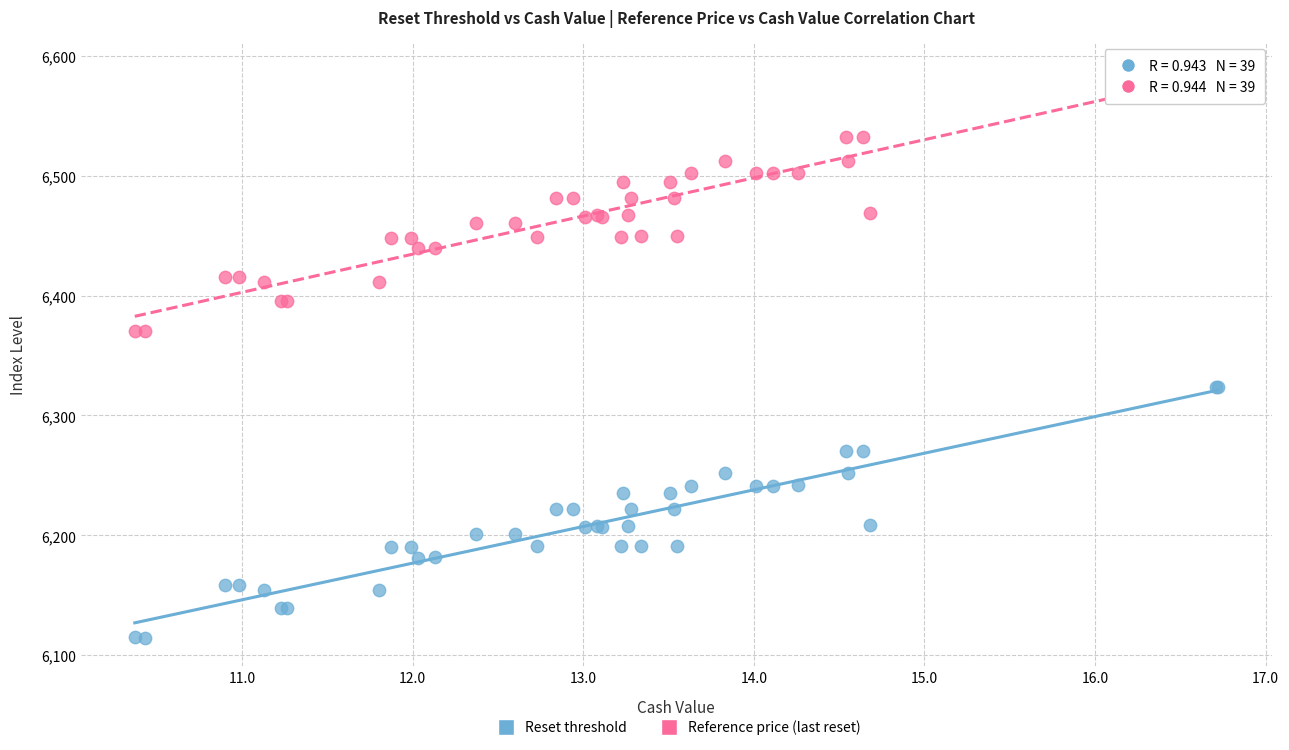

What is the X range (max minus min) for the scatter plot?

6.3